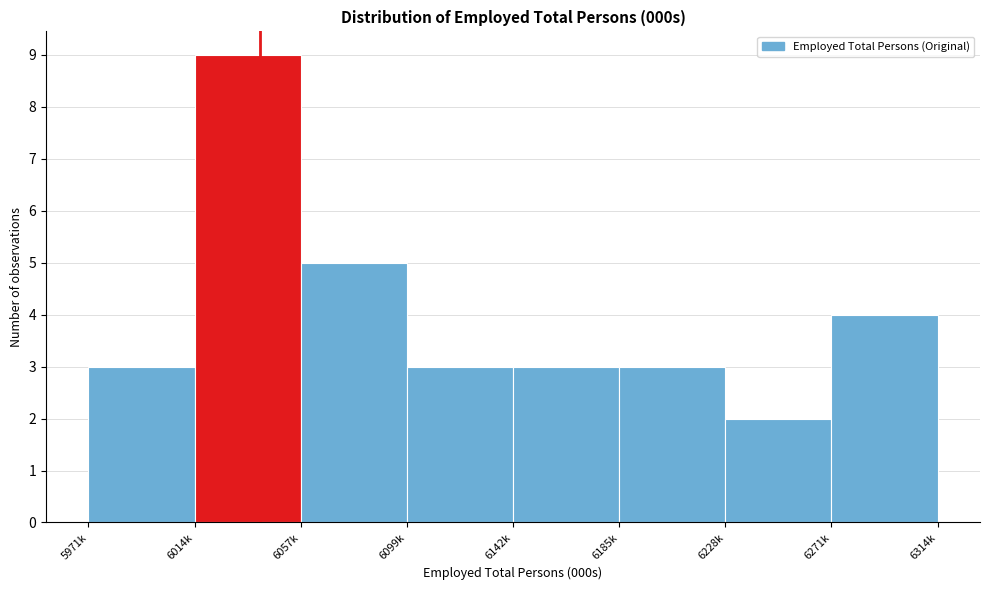

Reading left to right, what are all the values shown in this chart?

3	9	5	3	3	3	2	4